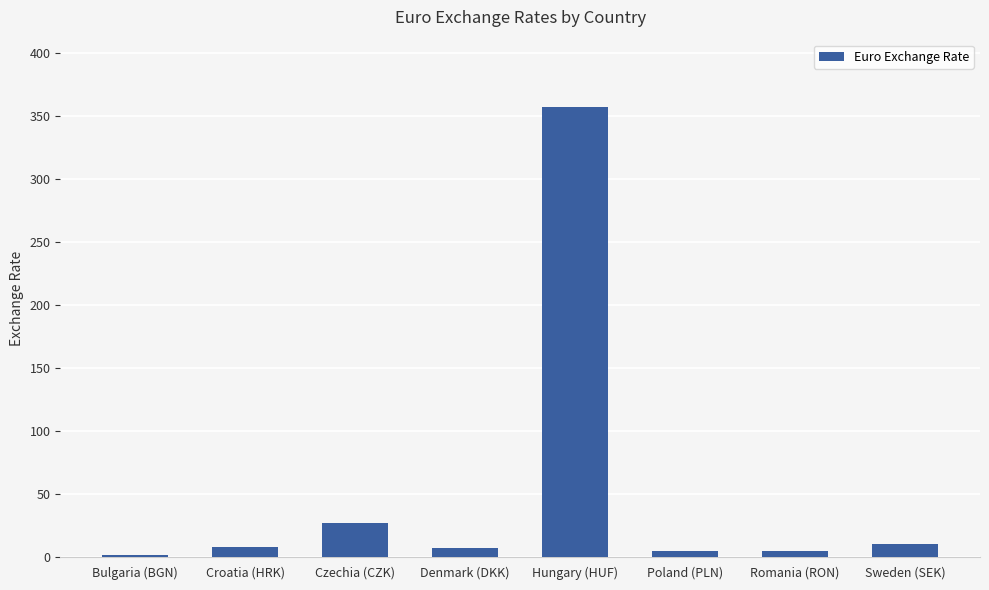

At which category does the chart reach its peak across all series?

Hungary (HUF)